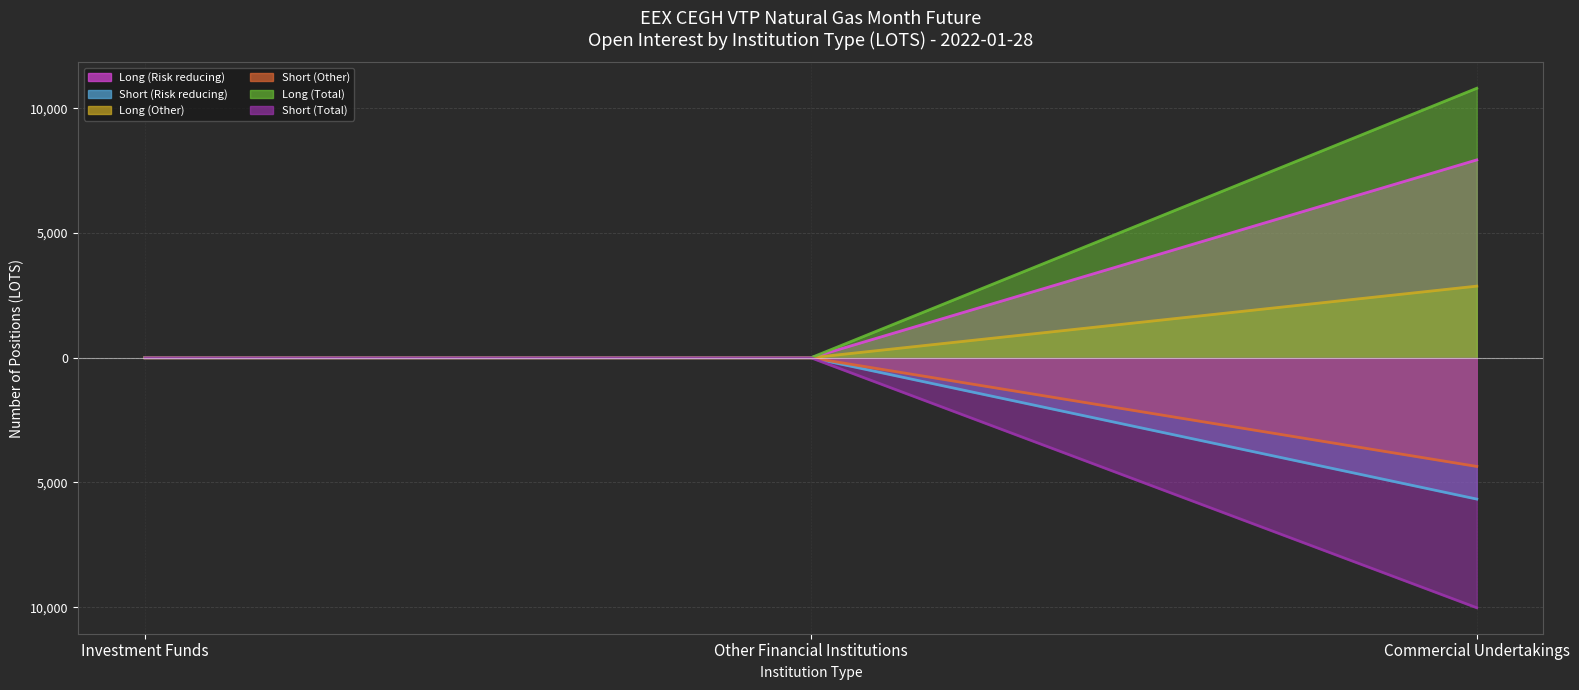

Which series has the widest spread of values?

Long (Total) line